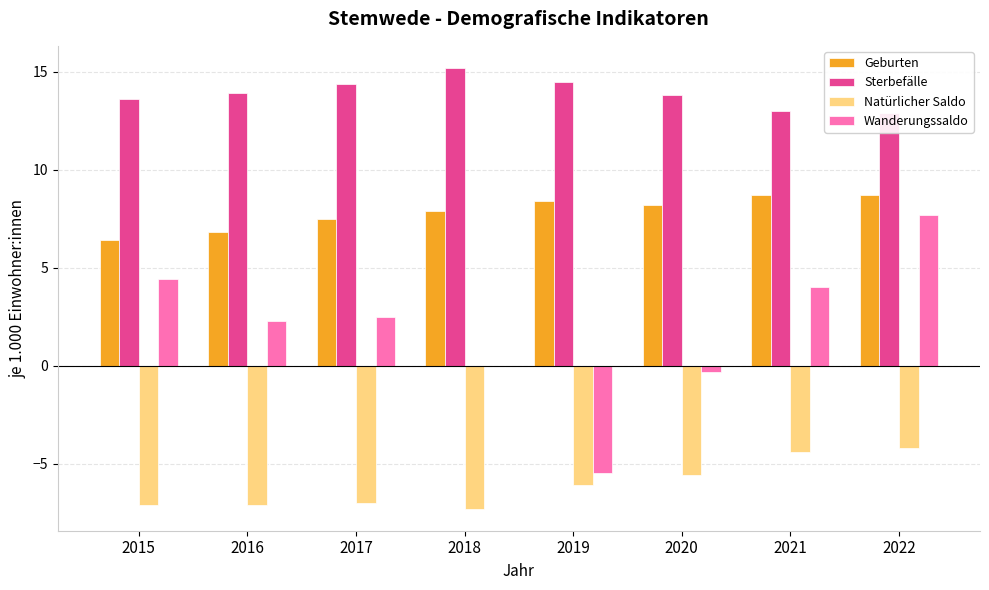

Where is Natürlicher Saldo nearest to the value -5?

2020